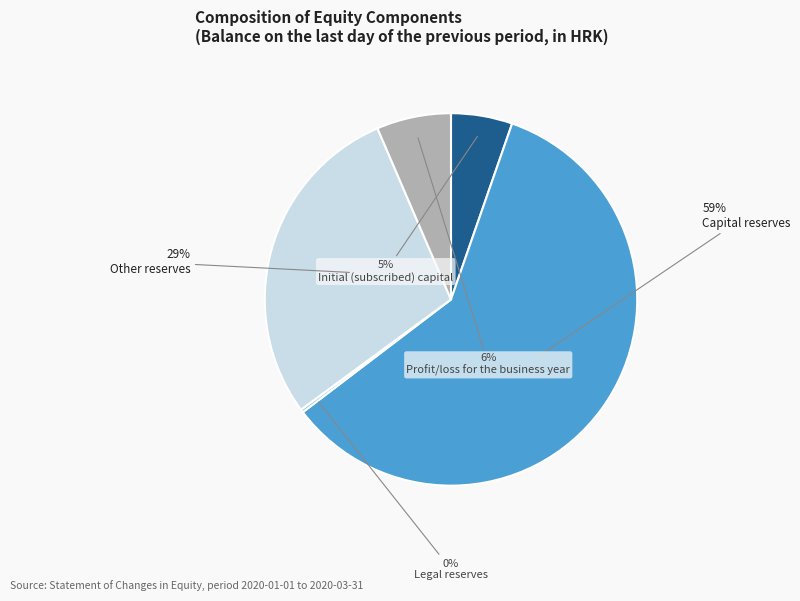

What is the largest slice in the pie chart?

Capital reserves